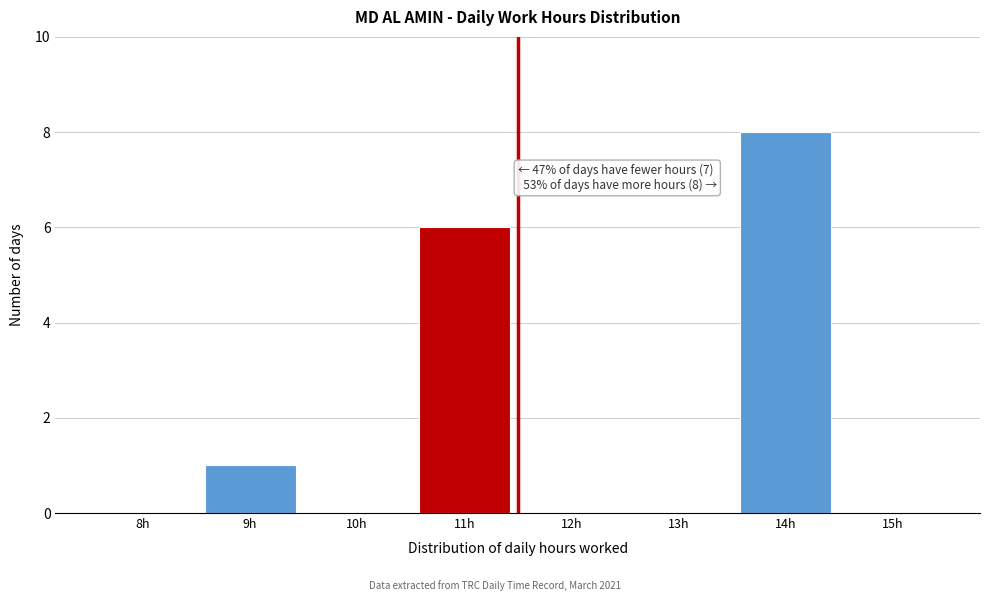

Reading left to right, list all the values displayed in this chart.

8h=0	9h=1	10h=0	11h=6	12h=0	13h=0	14h=8	15h=0